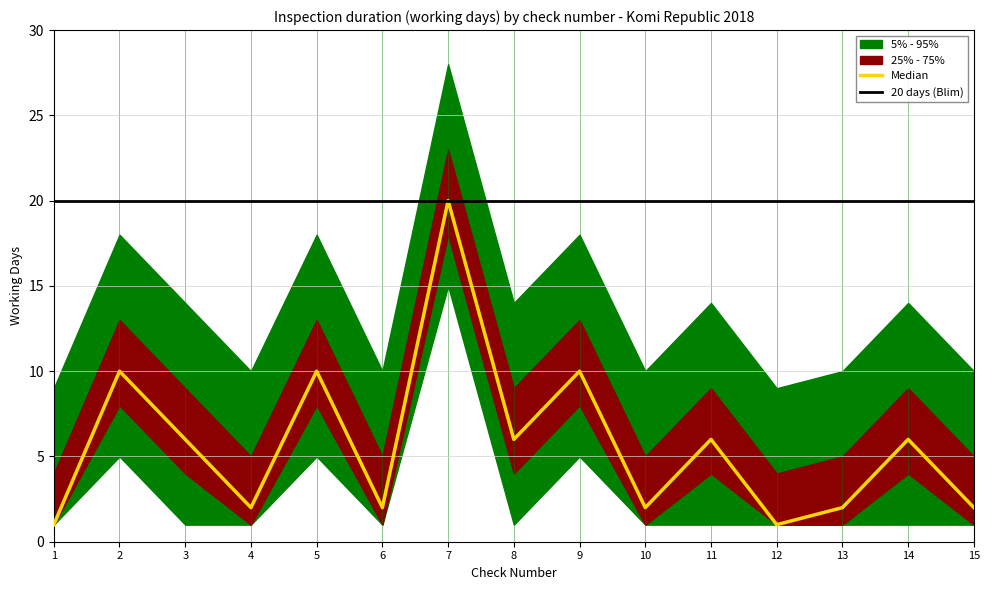

True or false: p25 and p75 cross at least once.

False